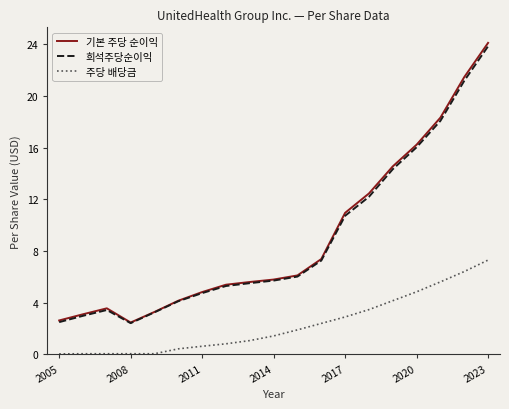

True or false: 주당 배당금 and 기본 주당 순이익 intersect in this chart.

False